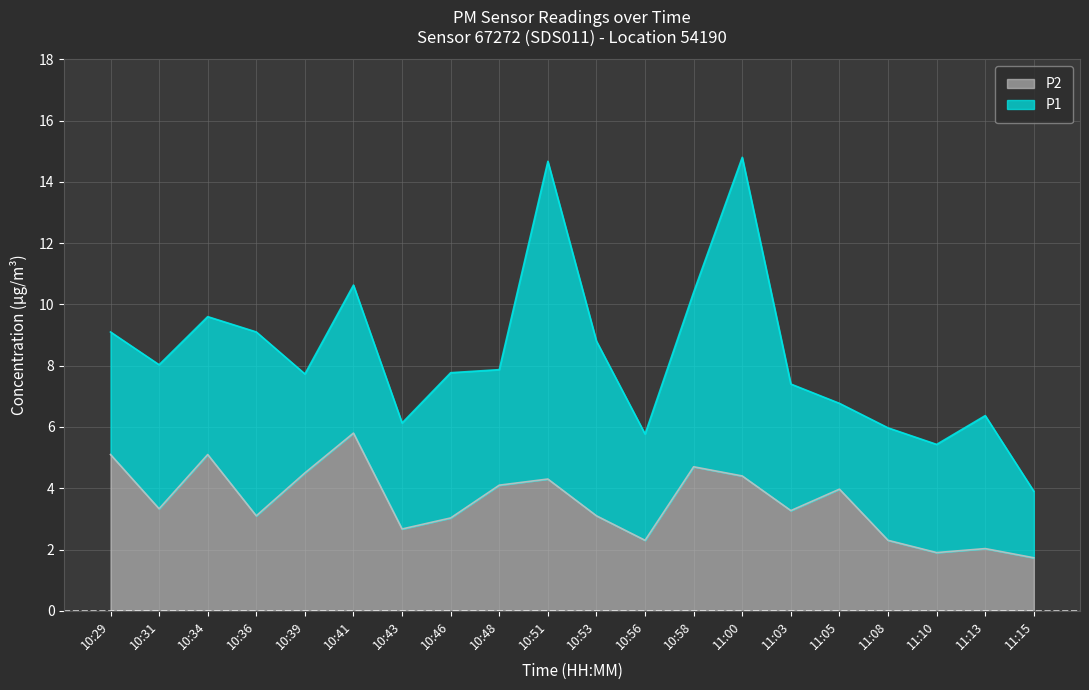

At which label is P1 closest to 9?

10:29